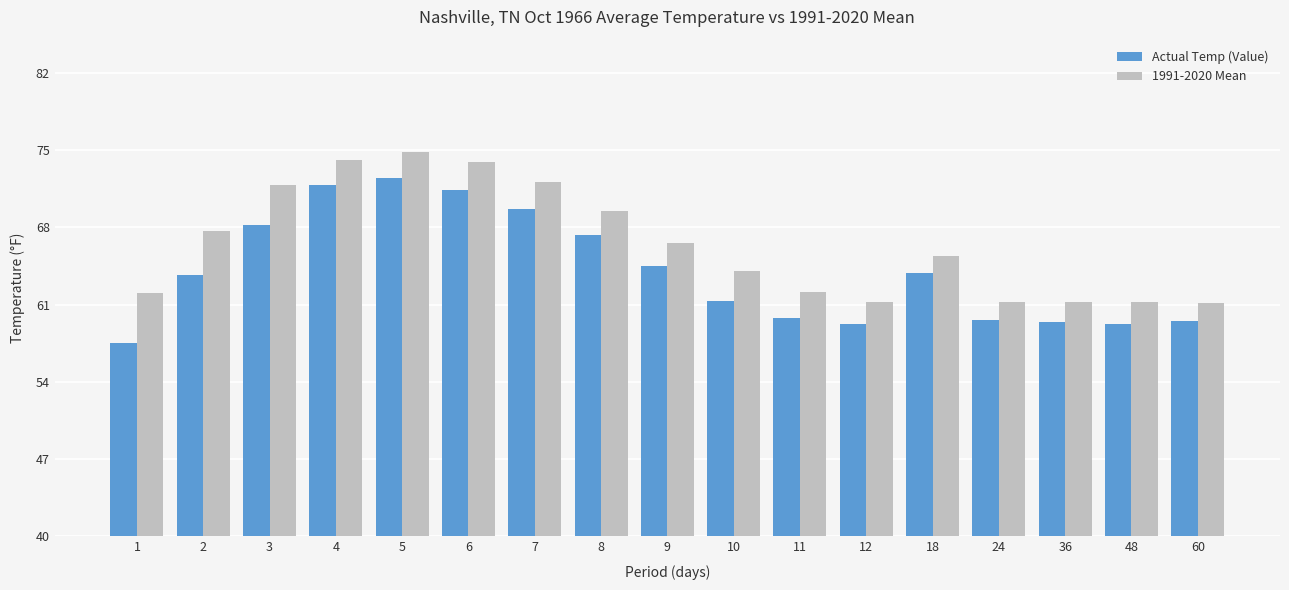

What is the difference between the Actual Temp (Value) values at 18 and 8?

3.4